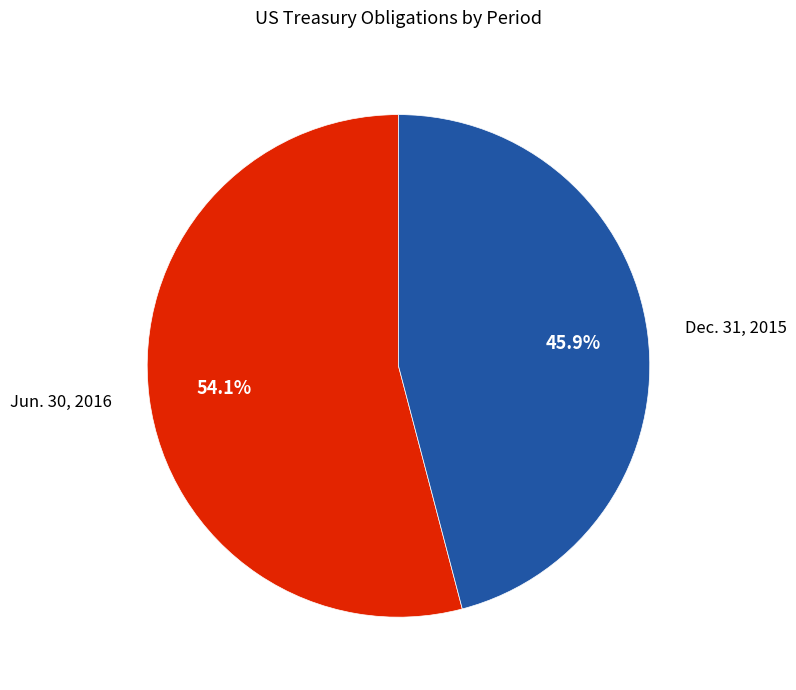

Is there any slice that represents more than half of the pie?

Yes